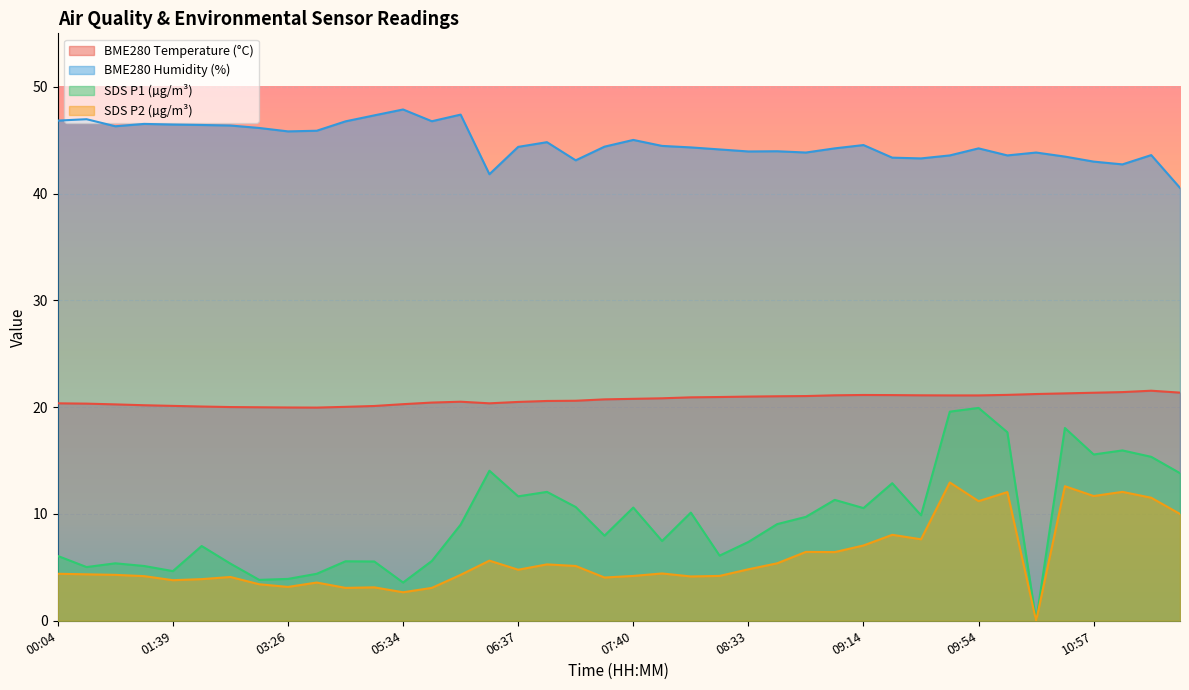

At which label does SDS_P2 first exceed 4?

00:04